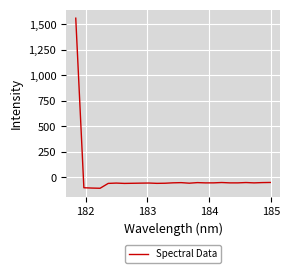

What is the maximum value shown in the chart?

1561.3